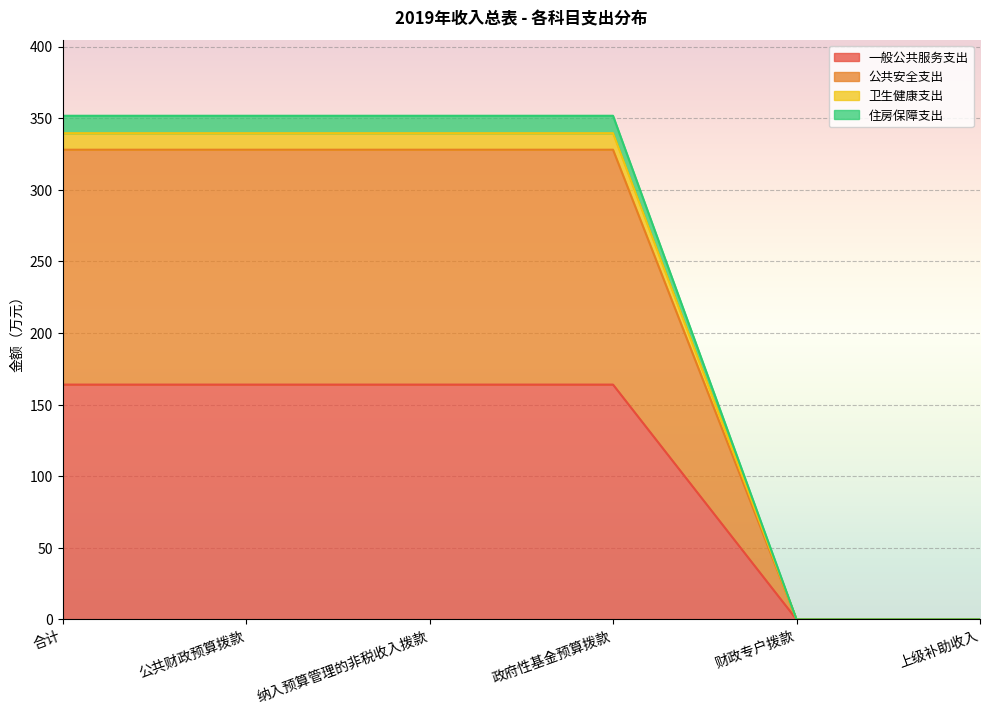

True or false: 住房保障支出 has a value of 579.1 at 公共财政预算拨款.

False